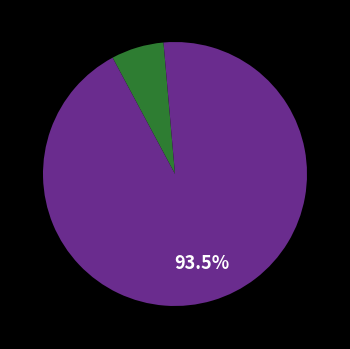

Does any single category account for the majority?

Yes